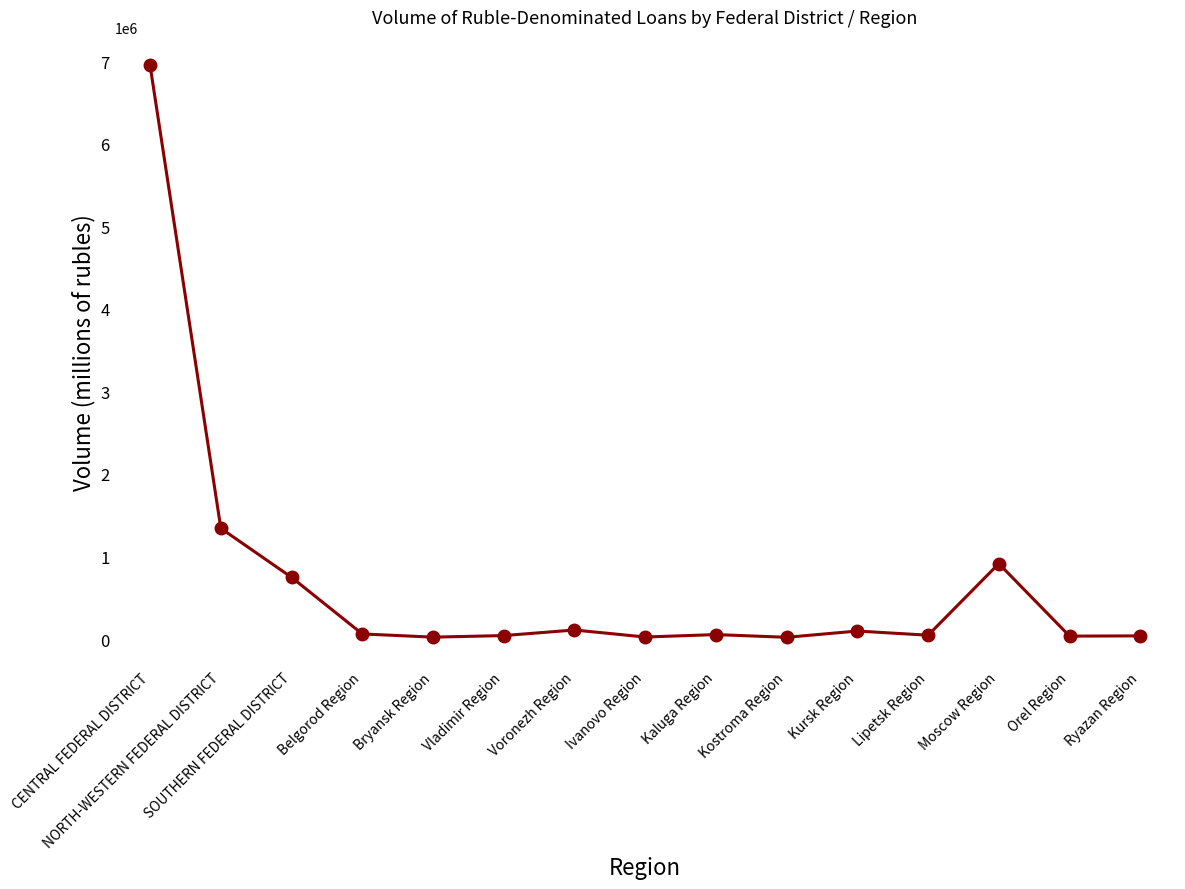

Where is the data nearest to the value 3484682?

NORTH-WESTERN FEDERAL DISTRICT